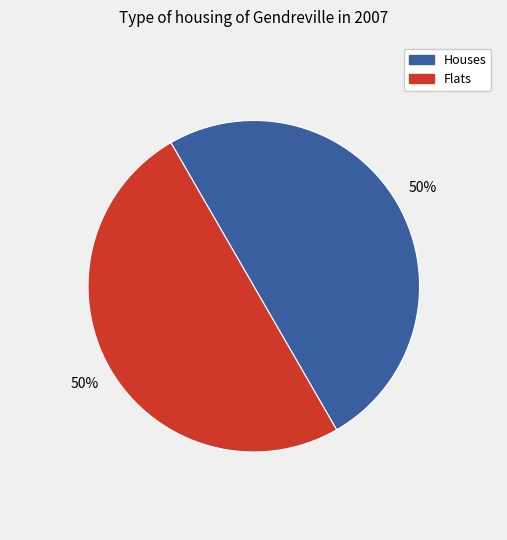

To the nearest percent, what is the average slice percentage?

50%